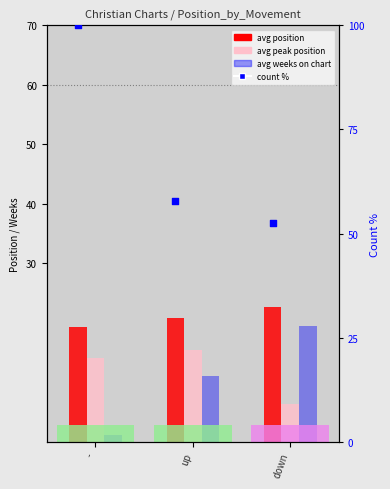

Which series reaches the minimum Y coordinate?

avg weeks on chart